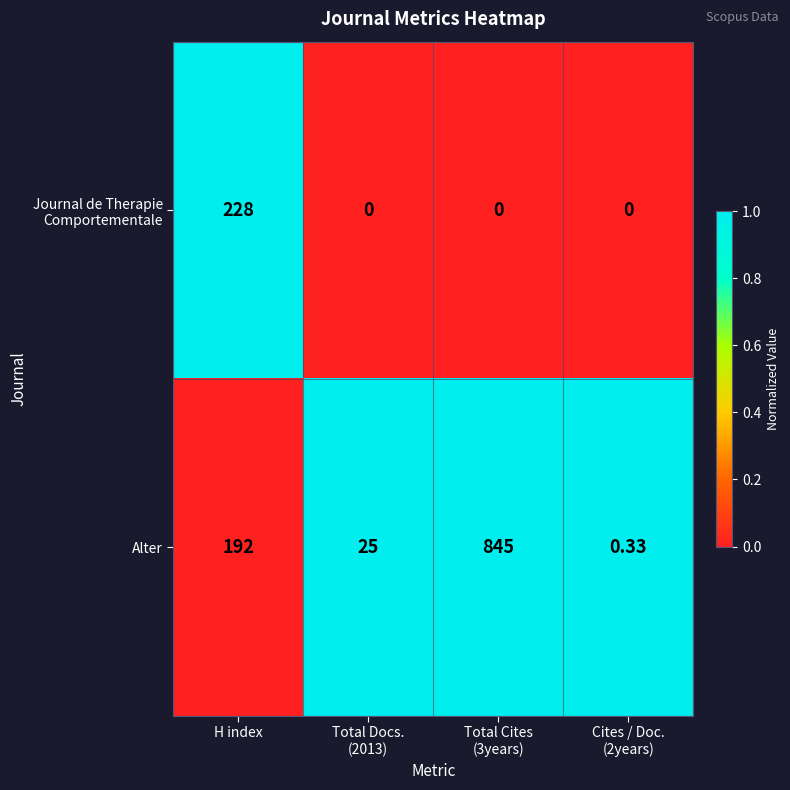

Which series has the largest total across all categories?

Alter